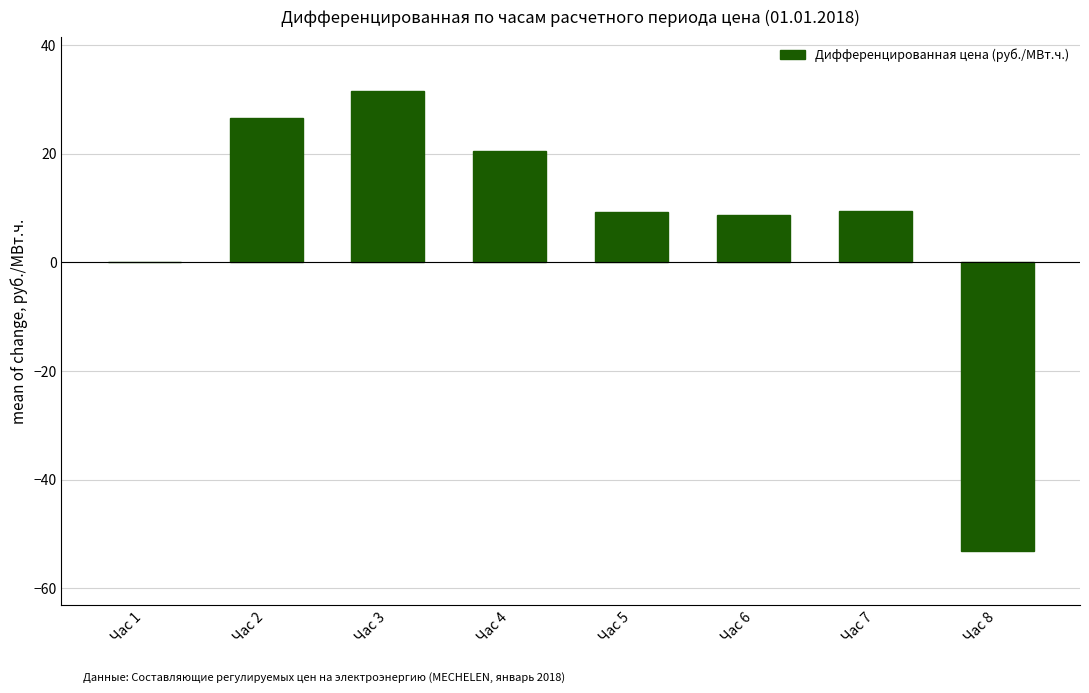

Is it true that the value at Час 2 is 7.1?

False